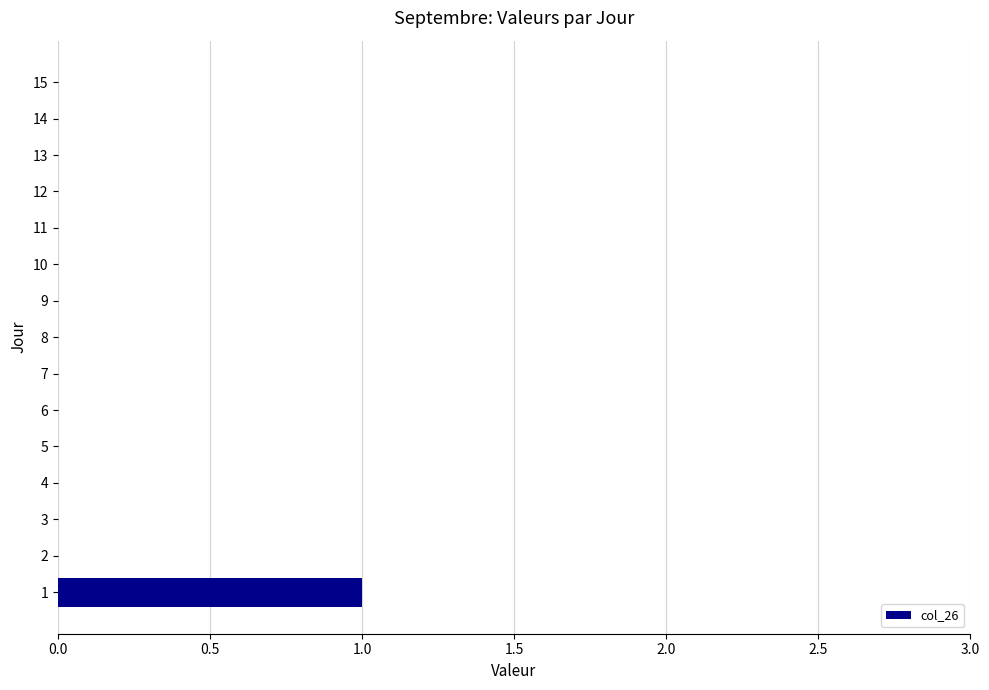

Is it true that the value at 9 is 1?

False